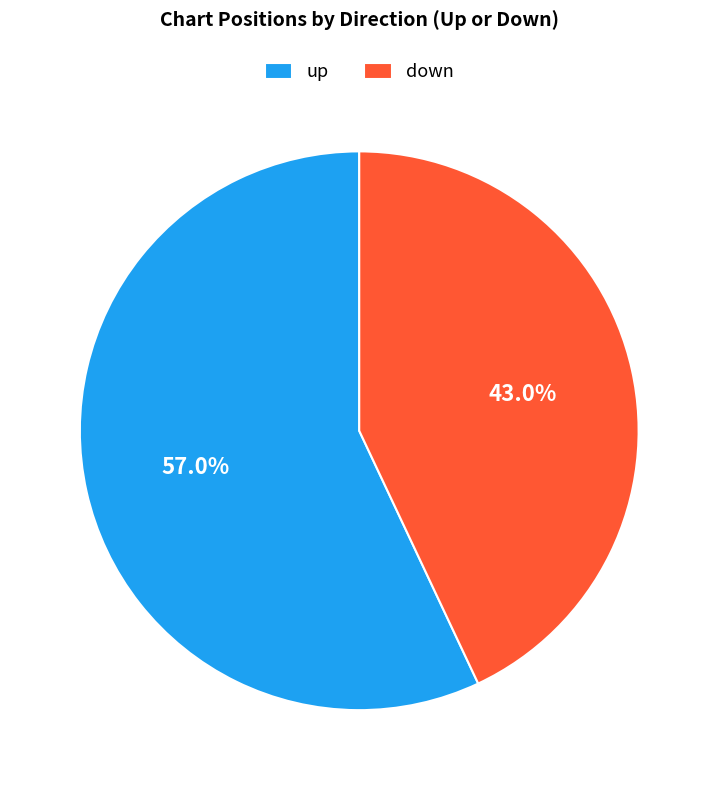

Which slice represents more than half of the pie?

up